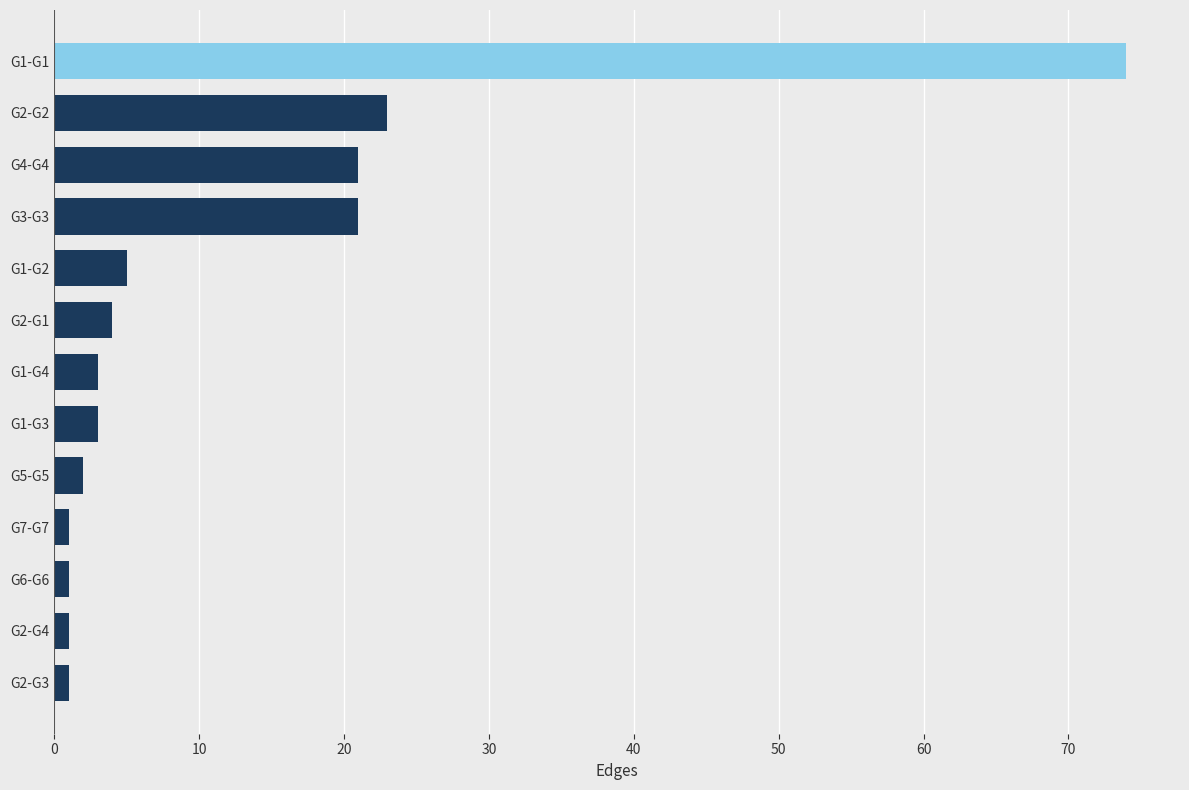

How many bars are there in total?

13